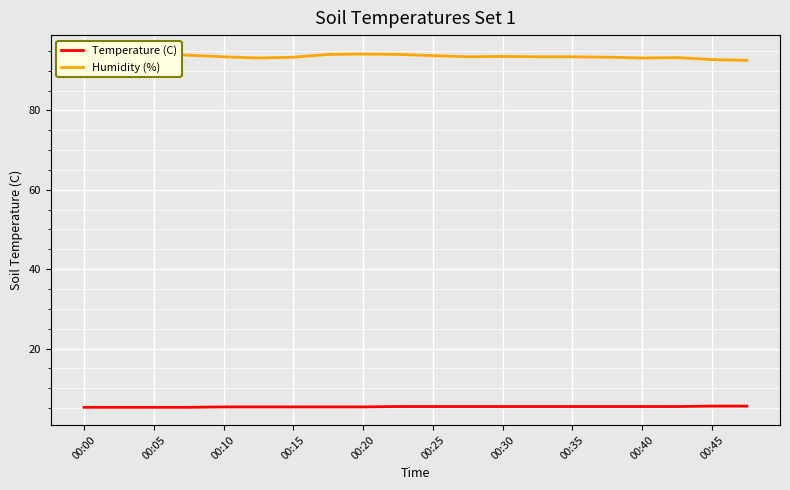

The Temperature (C) series shows 5.4 at 00:30. True or false?

True